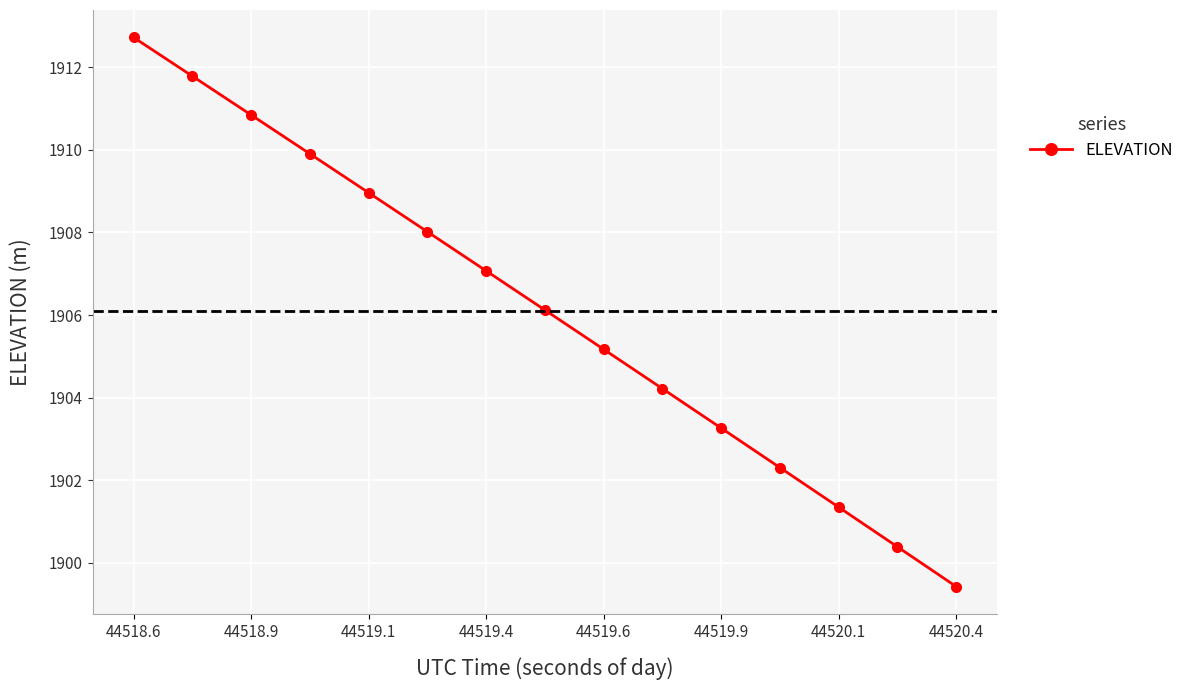

What is the sum of all values?

28591.6